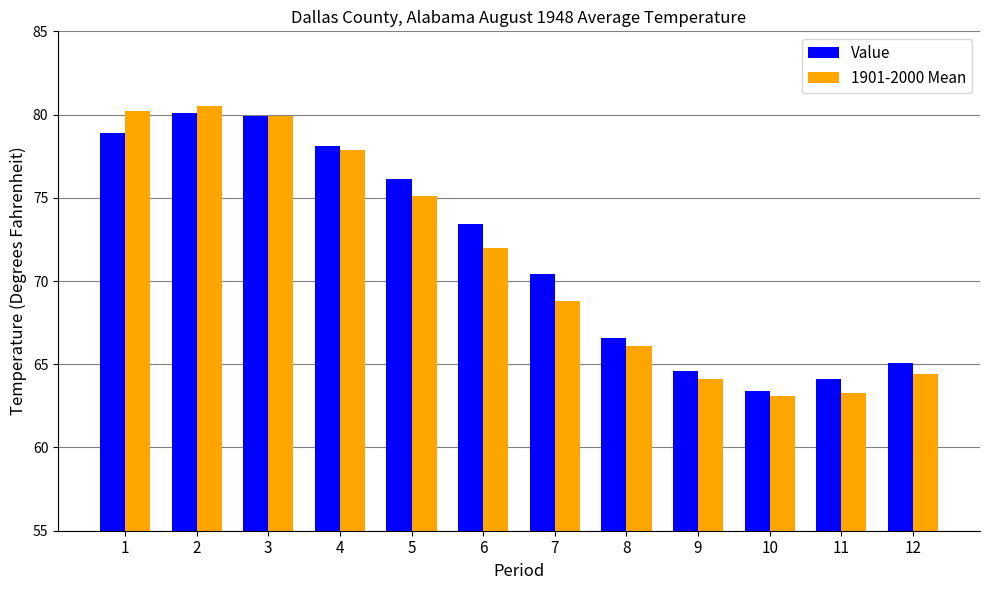

Rank the series by their average value, from lowest to highest.

1901-2000 Mean, Value